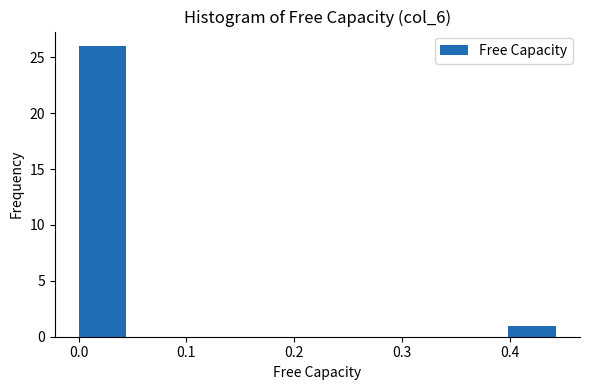

Reading left to right, transcribe this chart: for each bar, give the range it covers on the x-axis and its height. Neither the bar edges nor the heights are printed on the chart, so give them approximately, as read against the axes.

0.00 to 0.04: 26
0.04 to 0.09: 0
0.09 to 0.13: 0
0.13 to 0.18: 0
0.18 to 0.22: 0
0.22 to 0.27: 0
0.27 to 0.31: 0
0.31 to 0.35: 0
0.35 to 0.40: 0
0.40 to 0.44: 1